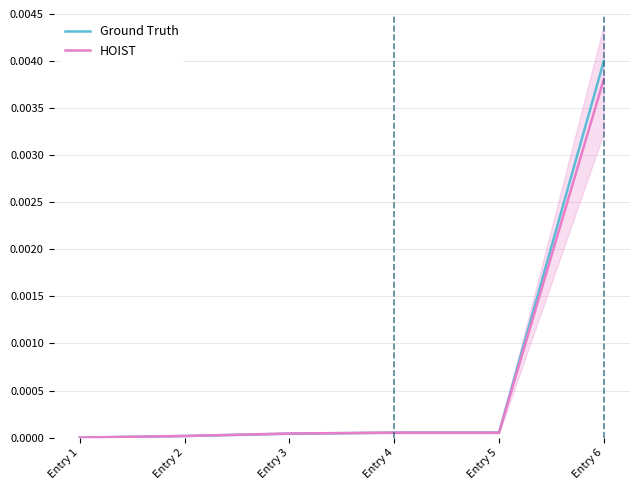

Which has a higher value, Entry 4 or Entry 2?

Entry 4